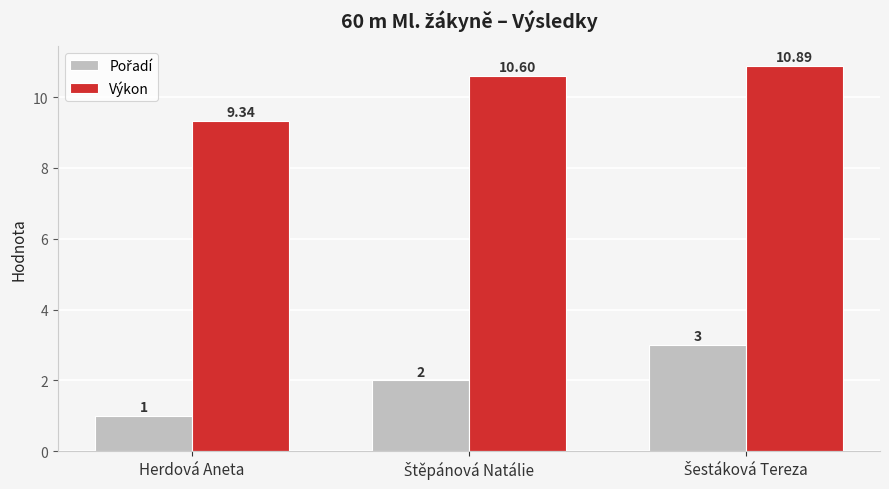

Which series has the largest total across all categories?

Výkon